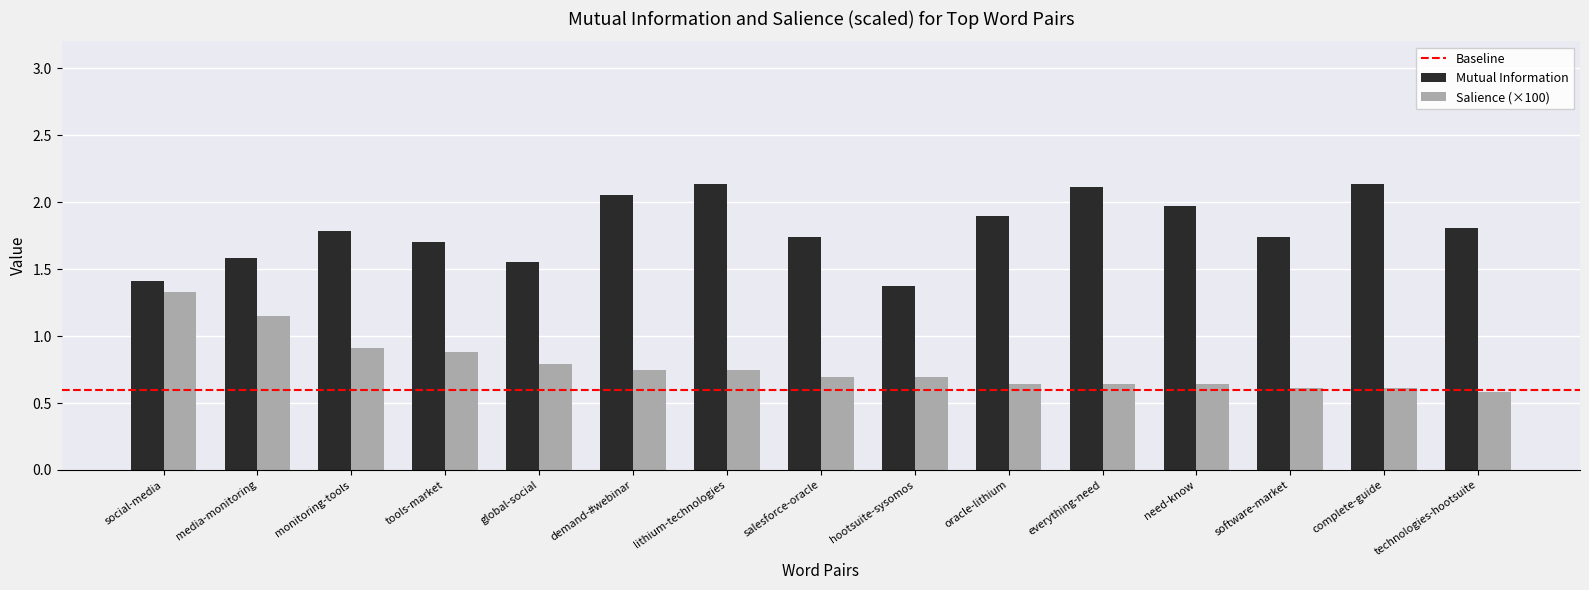

What is the sum of all Salience (×100) values?

11.7